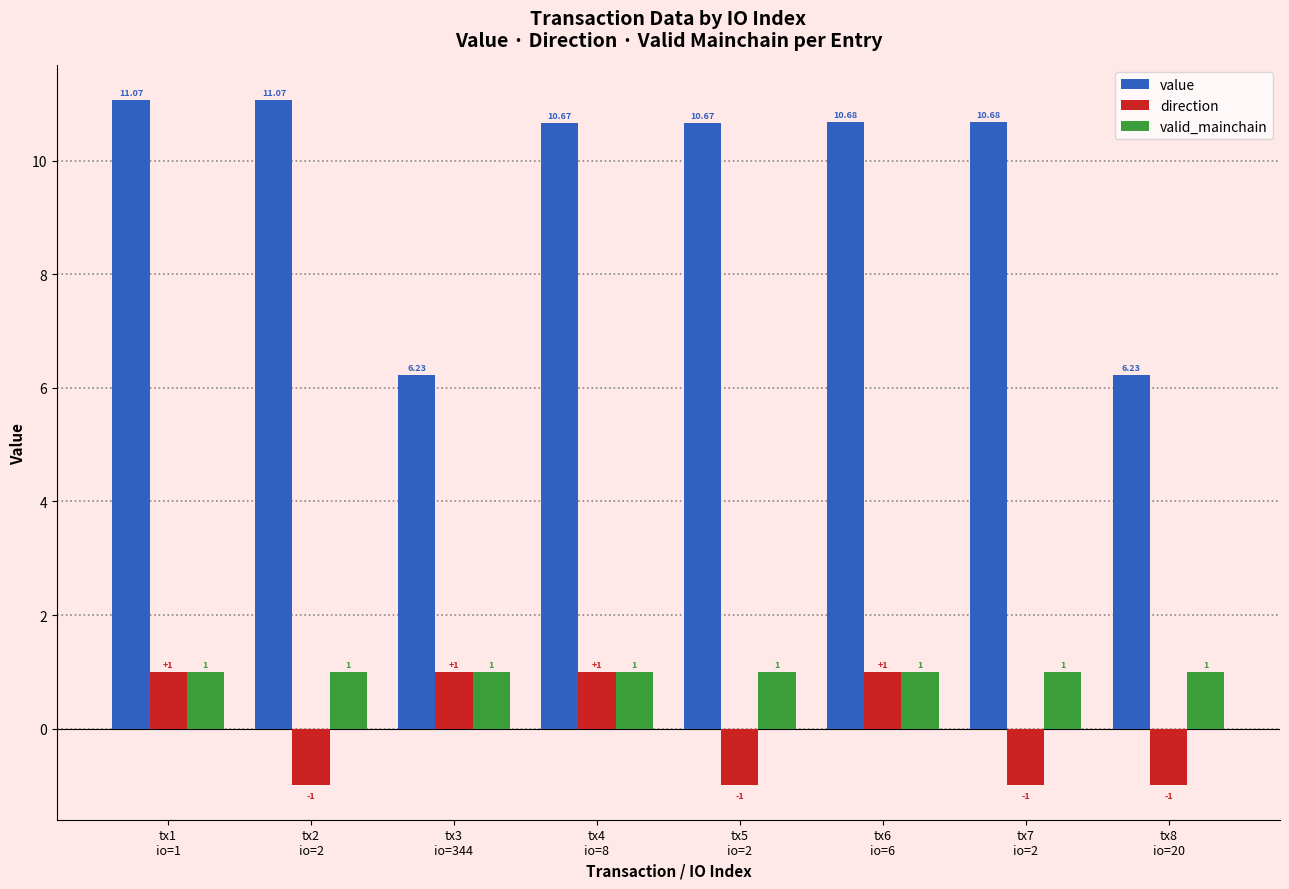

At how many categories does at least one series exceed 4?

8